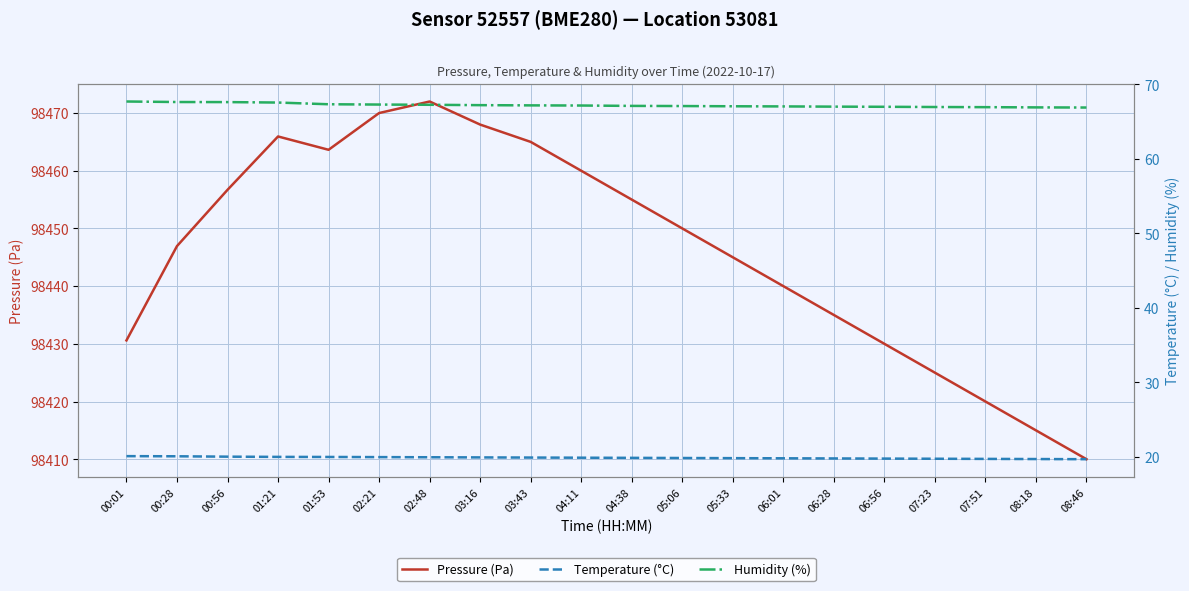

True or false: Pressure (Pa) has more than 0 points higher than both neighbors.

True